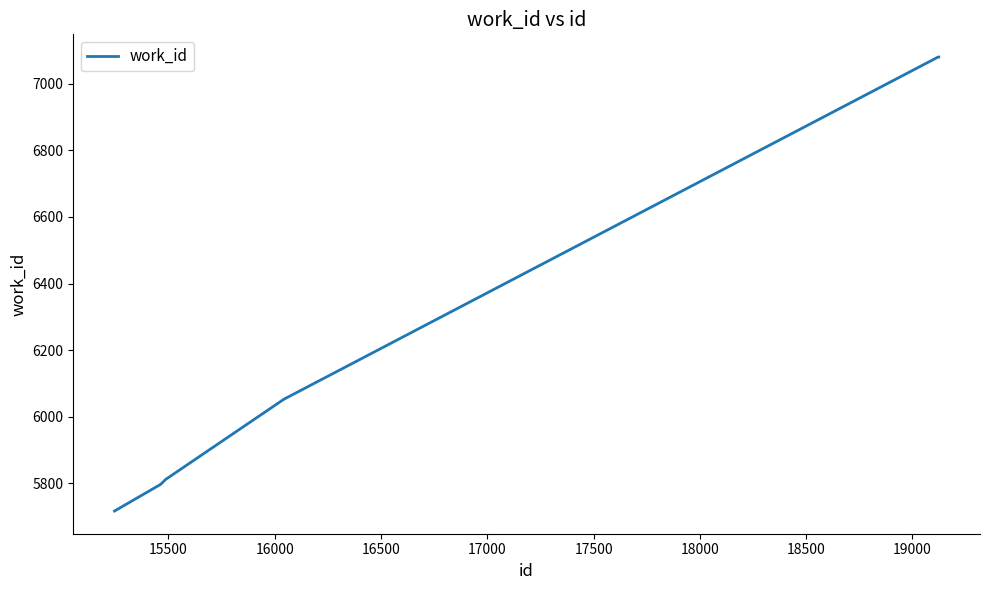

How many values are below 6053?

3